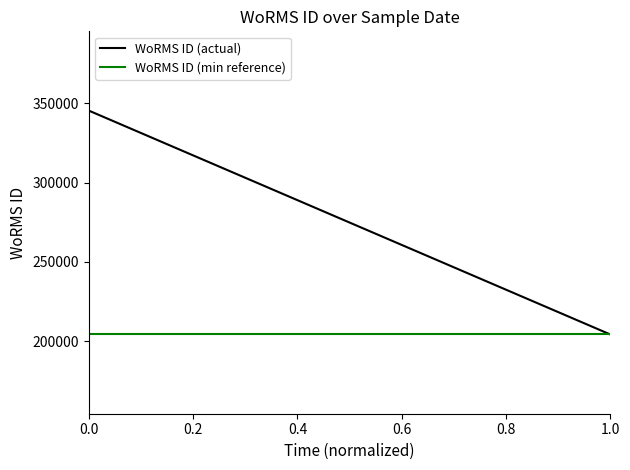

List the series in order of their overall mean, highest first.

WoRMS ID (actual), WoRMS ID (min reference)